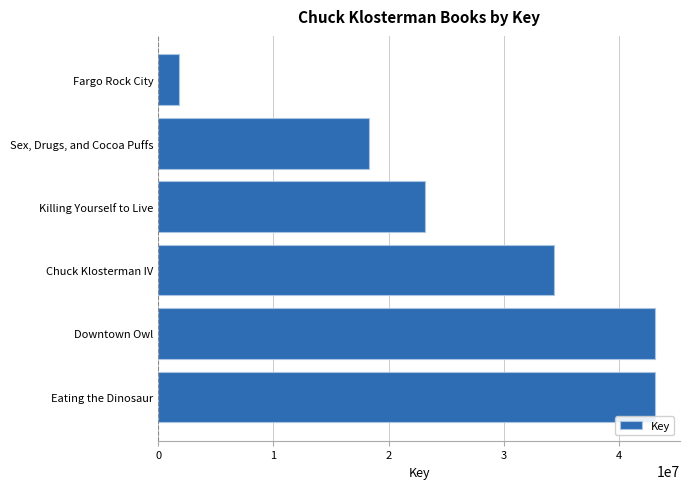

Is it true that the value at Downtown Owl is 43156180?

True